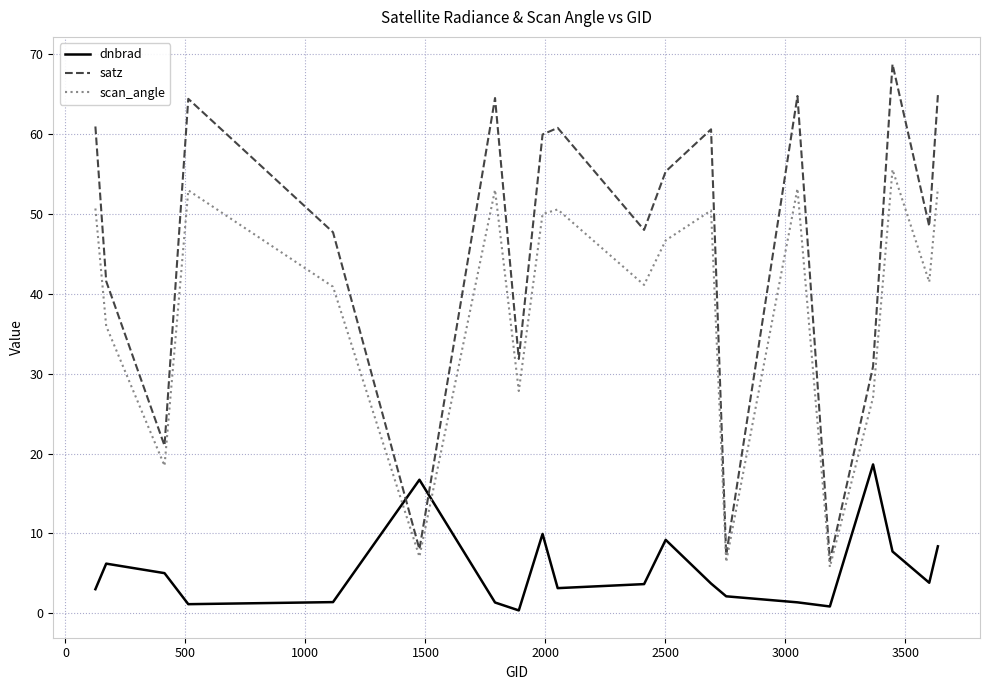

What is the minimum value for dnbrad?

0.4